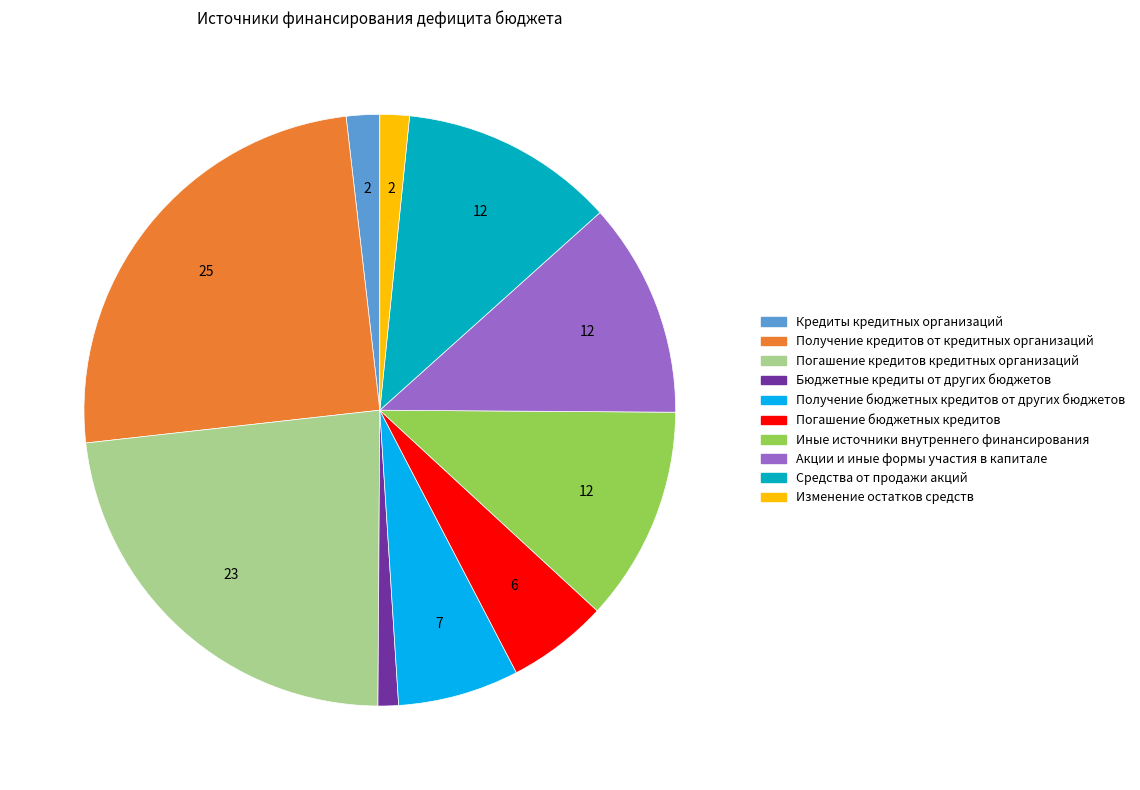

Does Акции и иные формы участия в капитале account for over 50% of the chart?

No